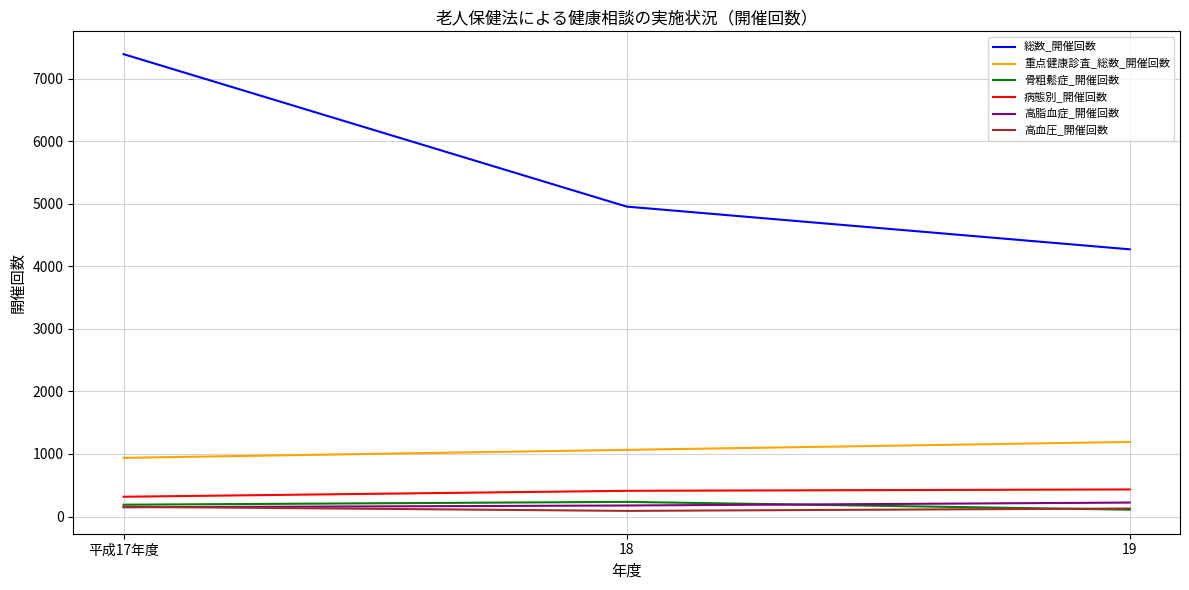

The value of 重点健康診査_総数_開催回数 at 19 is 2113. True or false?

False